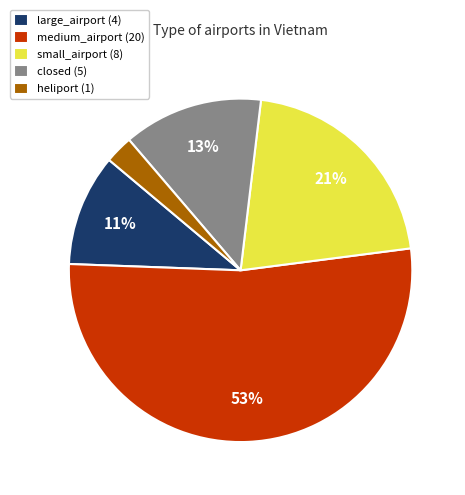

How many segments does this pie chart have?

5